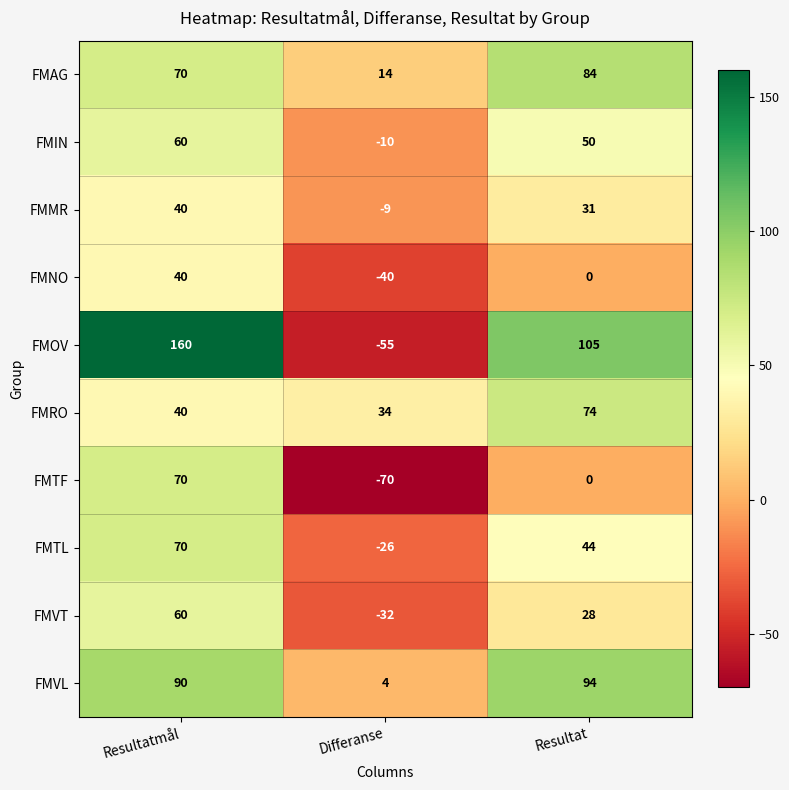

Which label corresponds to the largest value in the chart?

Resultatmål